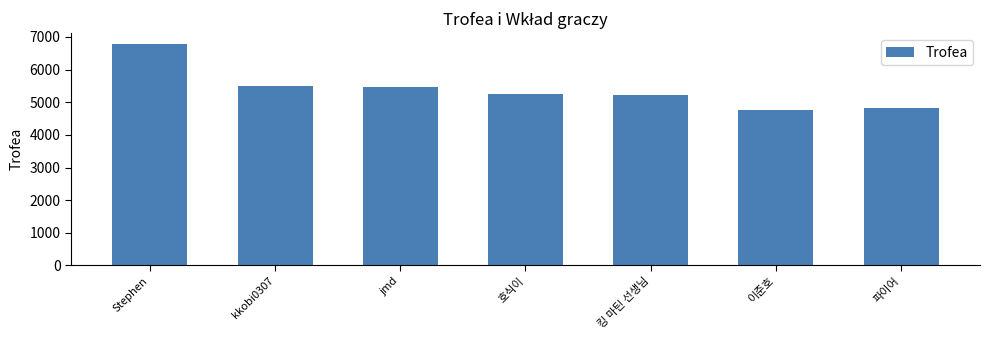

What is the sum of the values at Stephen and 파이어?

11598